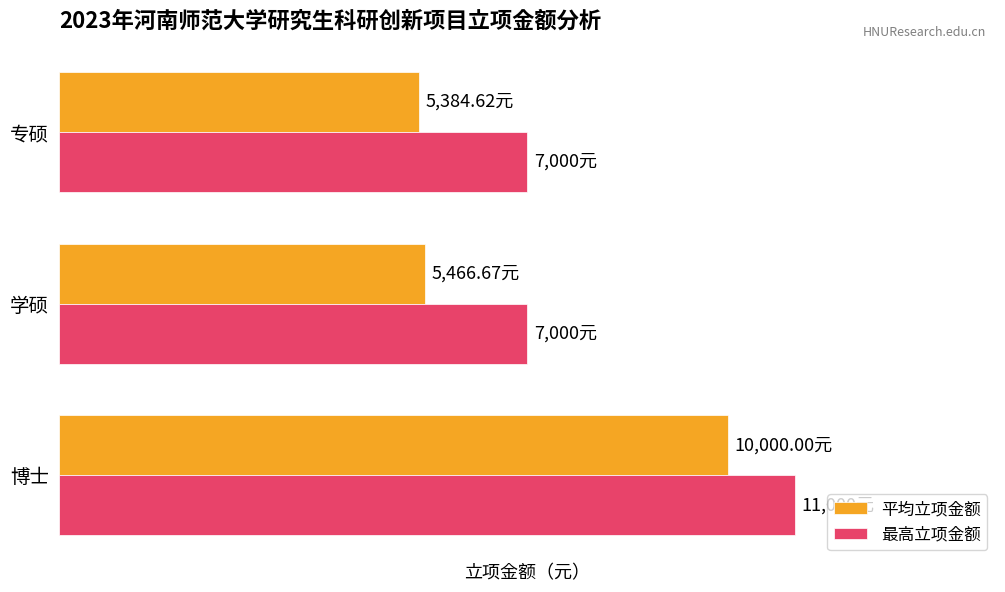

What are all the series names shown in the legend?

平均立项金额, 最高立项金额